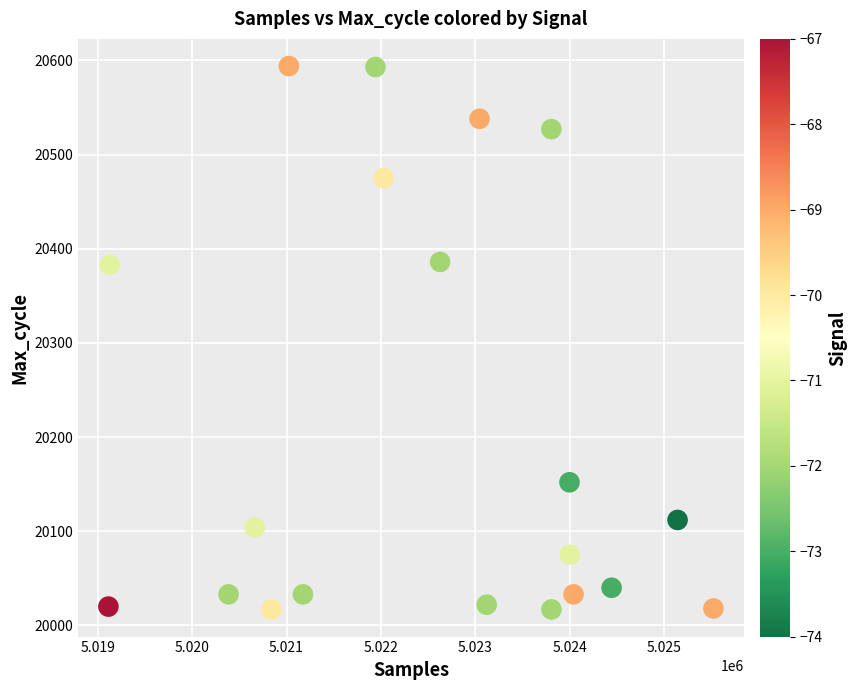

What is the range of Y values (max minus min)?

577